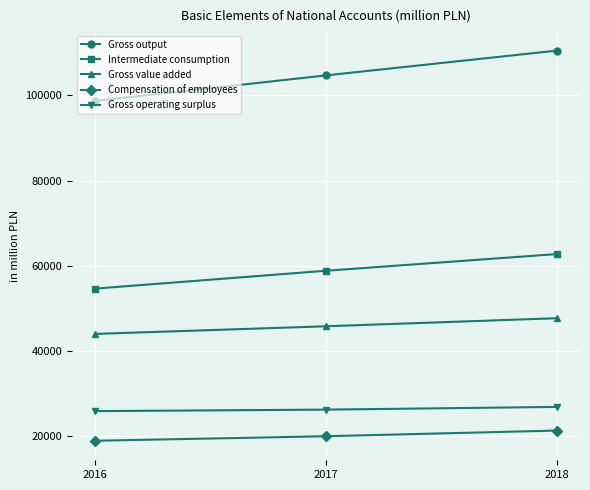

What is the highest value of the Gross value added series?

47737